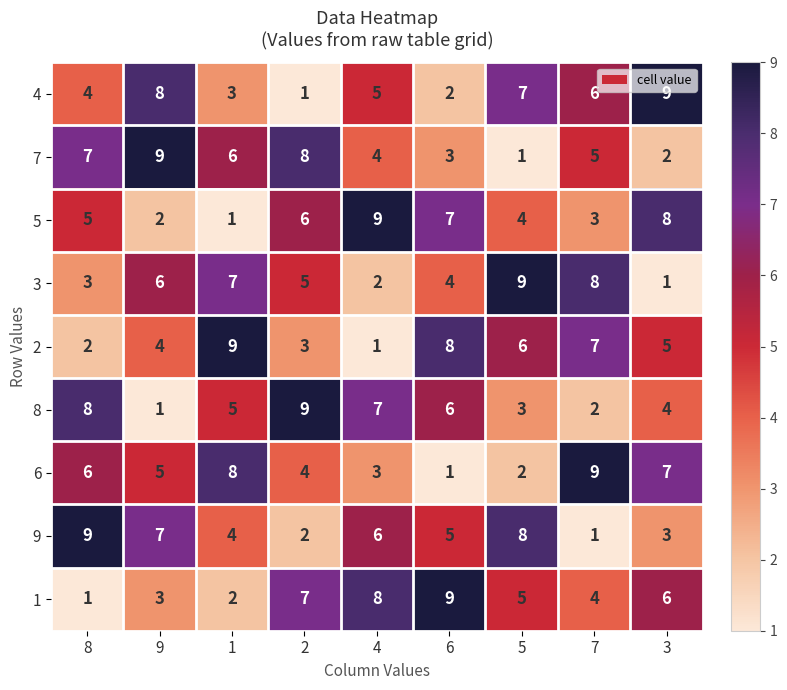

What is the total value across all series at 4?

45